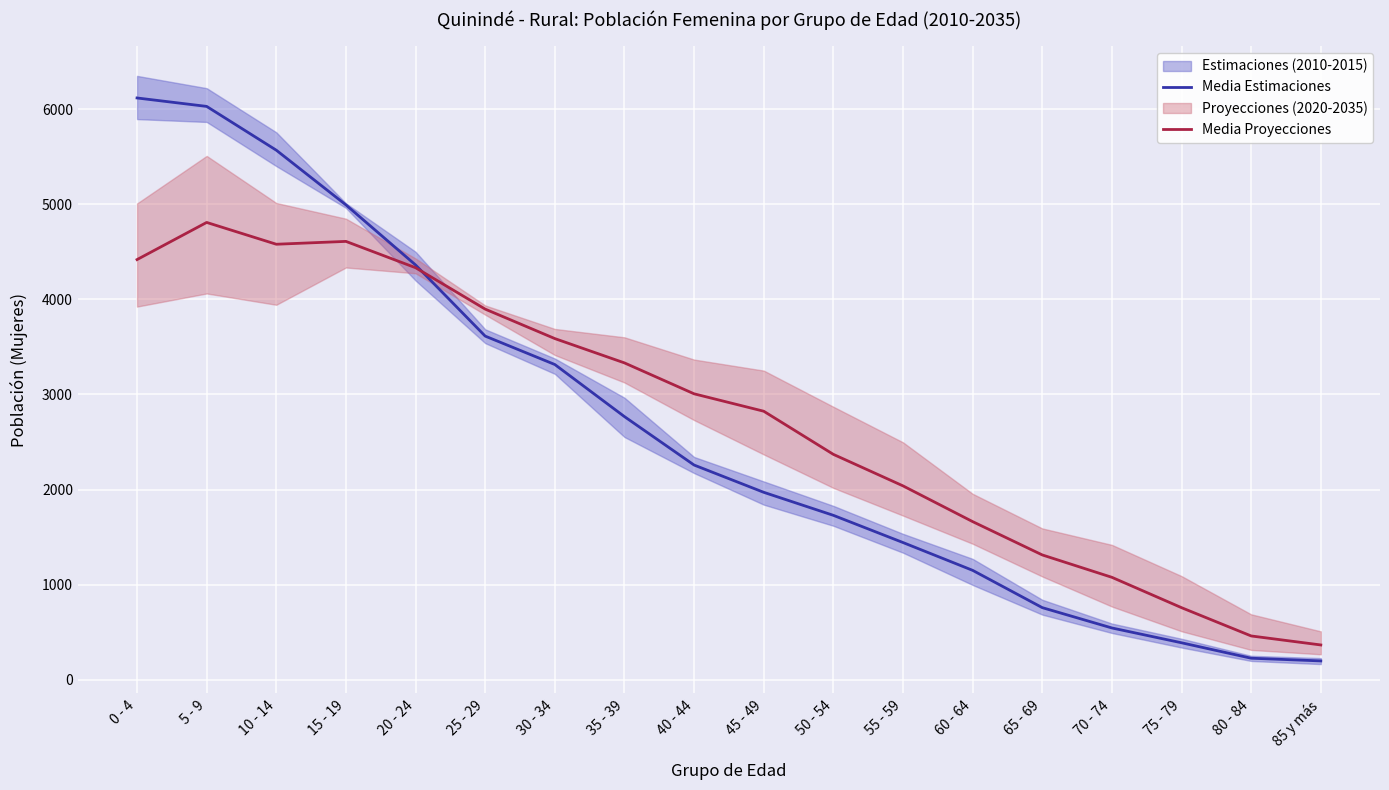

Count the number of categories in the chart.

18